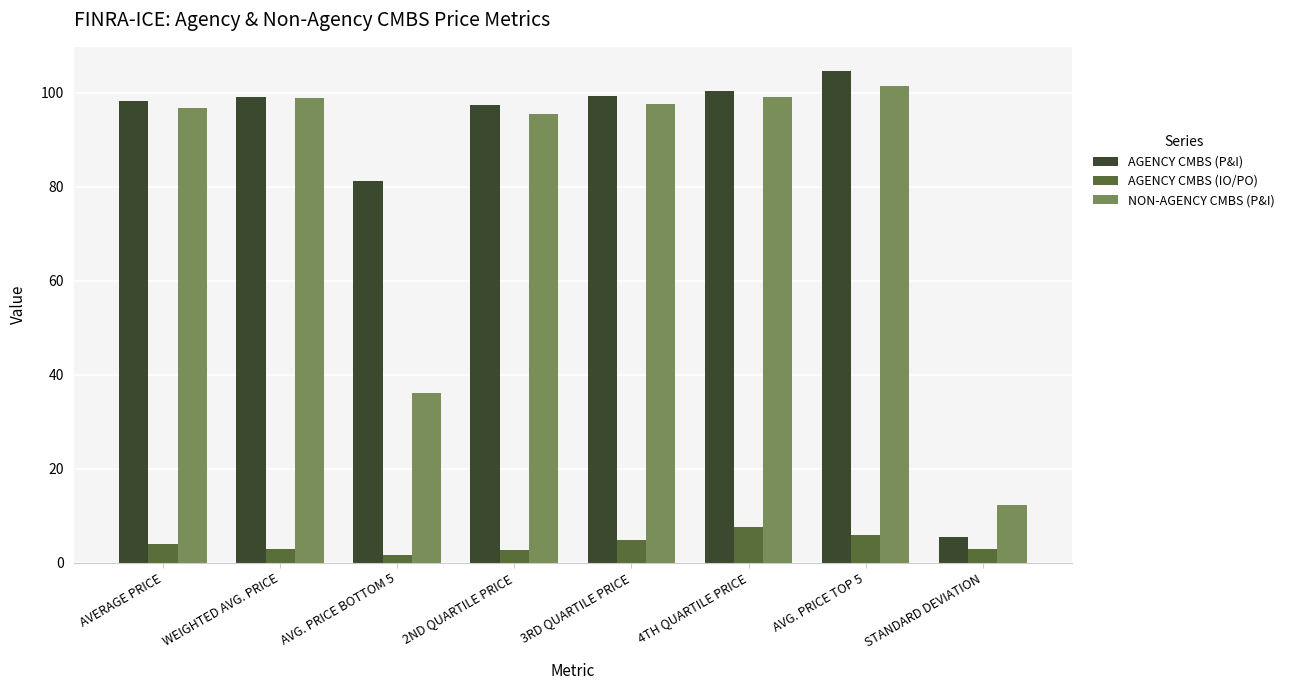

Are the bars horizontal?

No